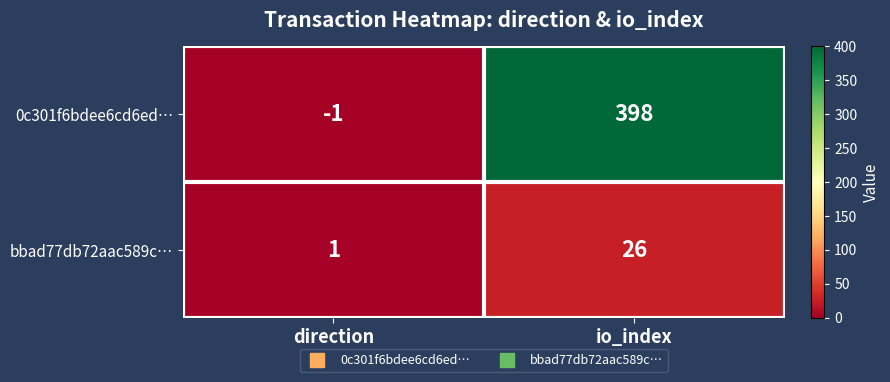

Reading left to right, list all the values displayed in this chart.

0c301f6bdee6cd6ed…: direction=-1	io_index=398
bbad77db72aac589c…: direction=1	io_index=26